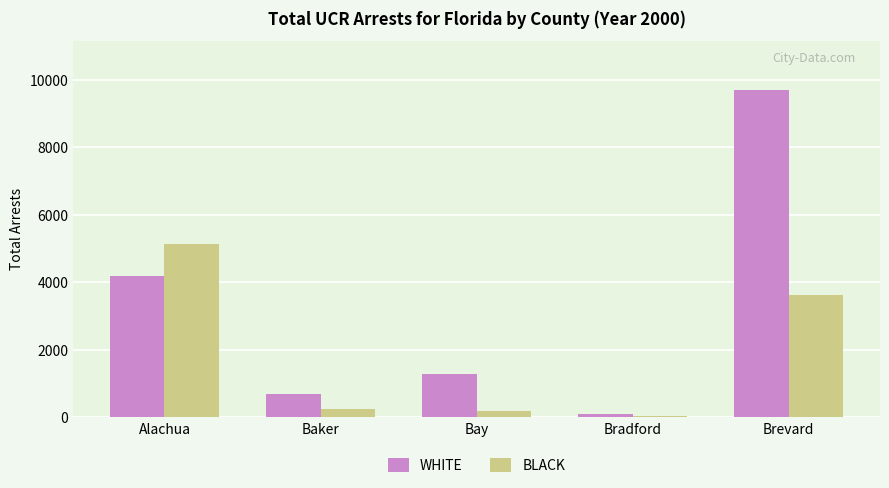

The value of BLACK at Bradford is 22. True or false?

True